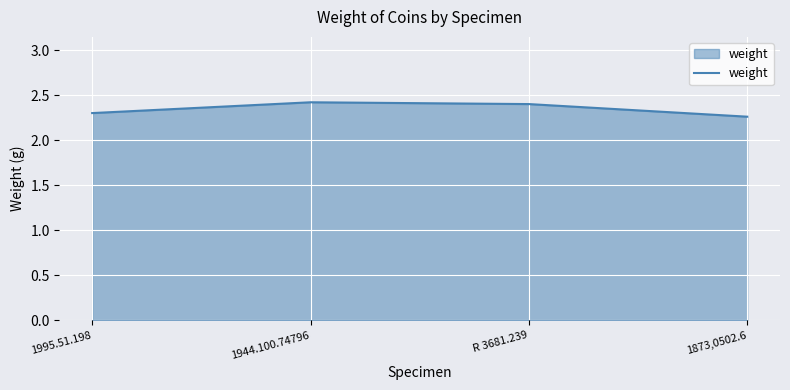

What is the sum of all values?

9.4